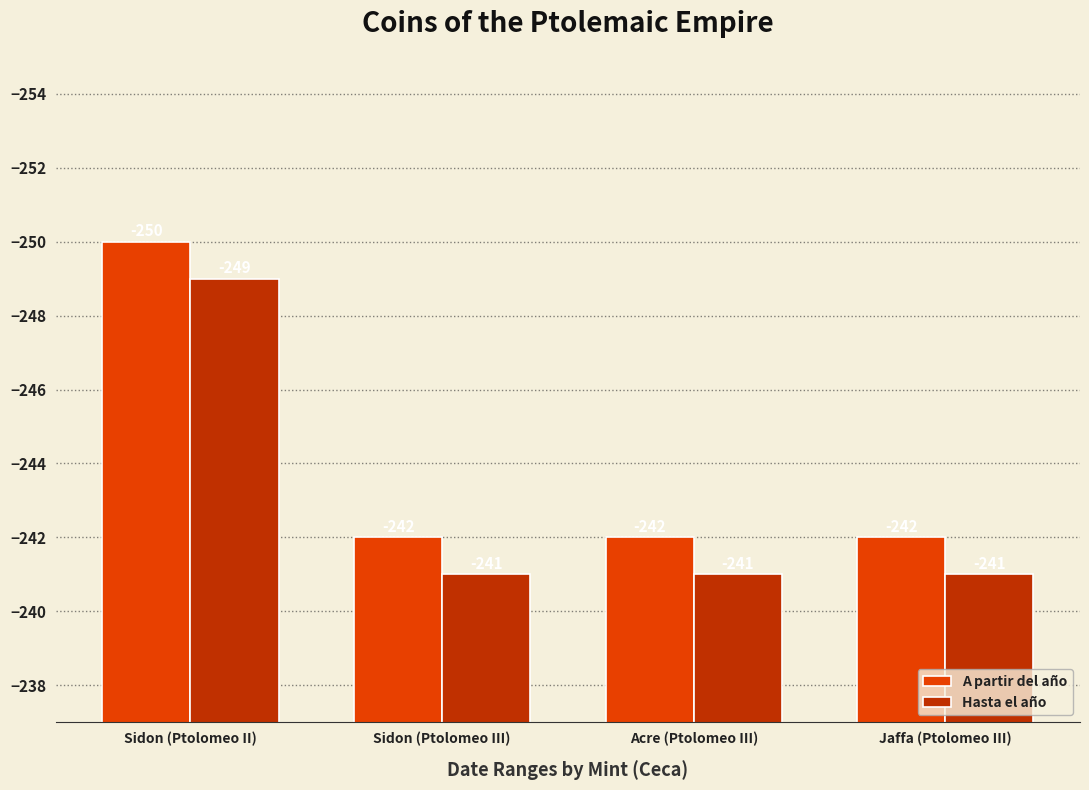

Reading left to right, list all the values displayed in this chart.

A partir del año: Sidon (Ptolomeo II)=-250	Sidon (Ptolomeo III)=-242	Acre (Ptolomeo III)=-242	Jaffa (Ptolomeo III)=-242
Hasta el año: Sidon (Ptolomeo II)=-249	Sidon (Ptolomeo III)=-241	Acre (Ptolomeo III)=-241	Jaffa (Ptolomeo III)=-241